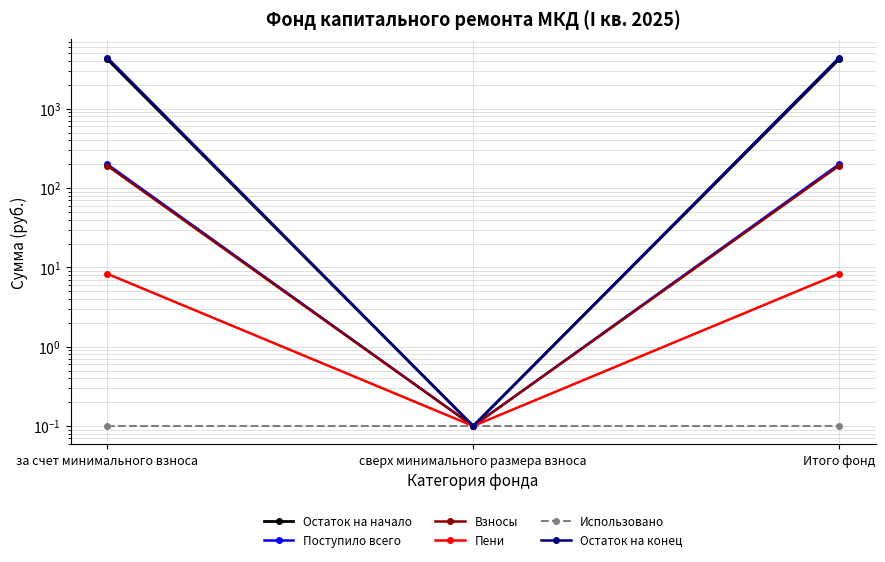

What is the difference between the highest and lowest values at Итого фонд?

4397.8